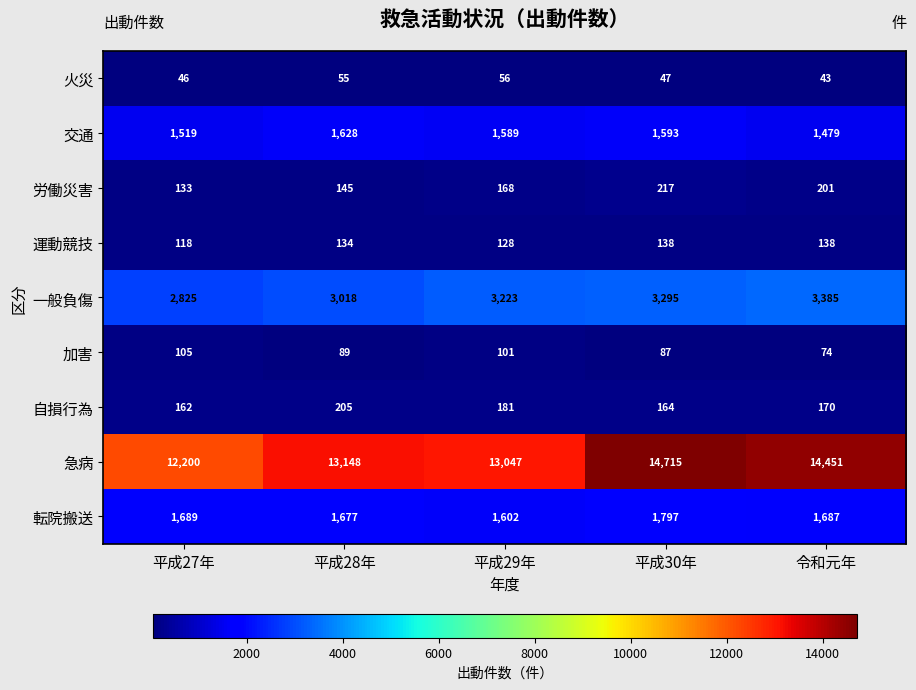

At which category does the chart reach its minimum across all series?

令和元年